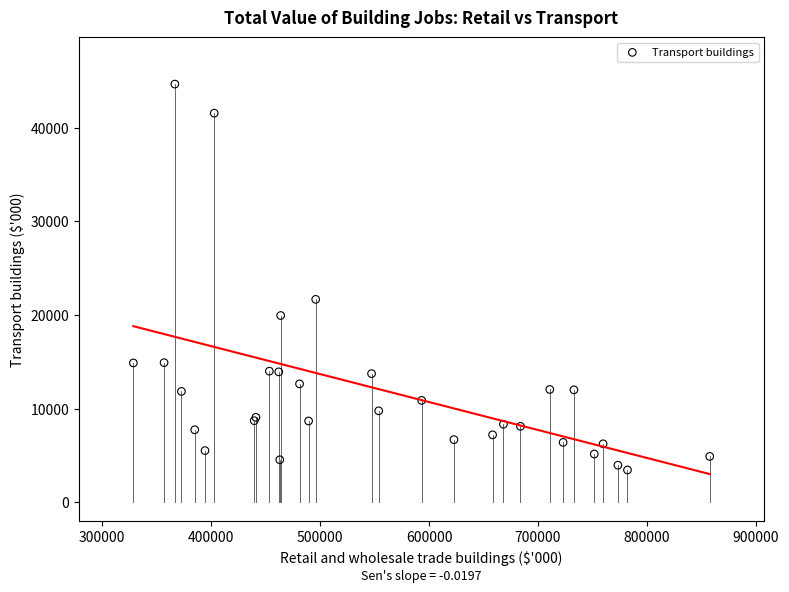

What Y value in the scatter plot is closest to 24053?

21668